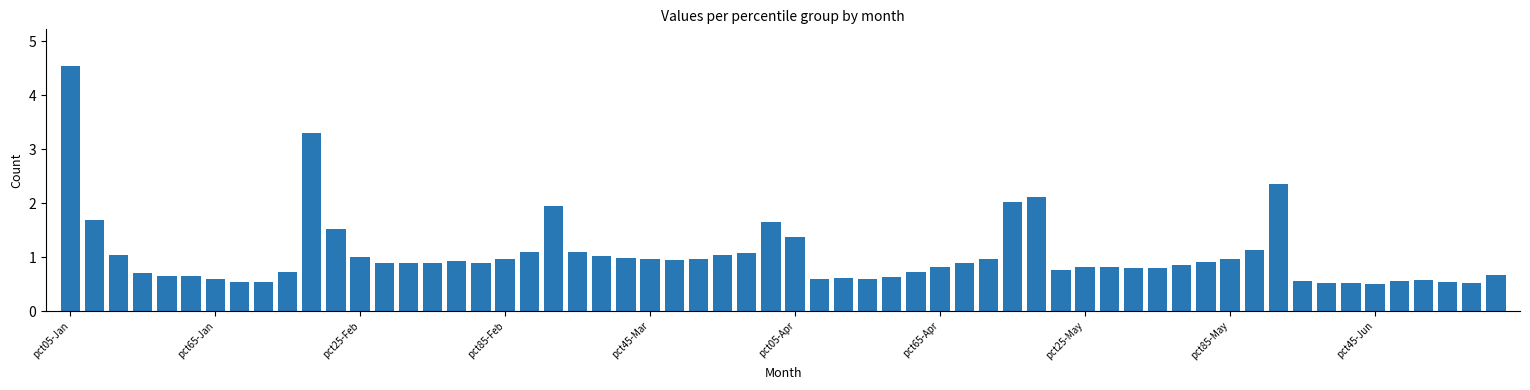

How many bars are there in total?

60